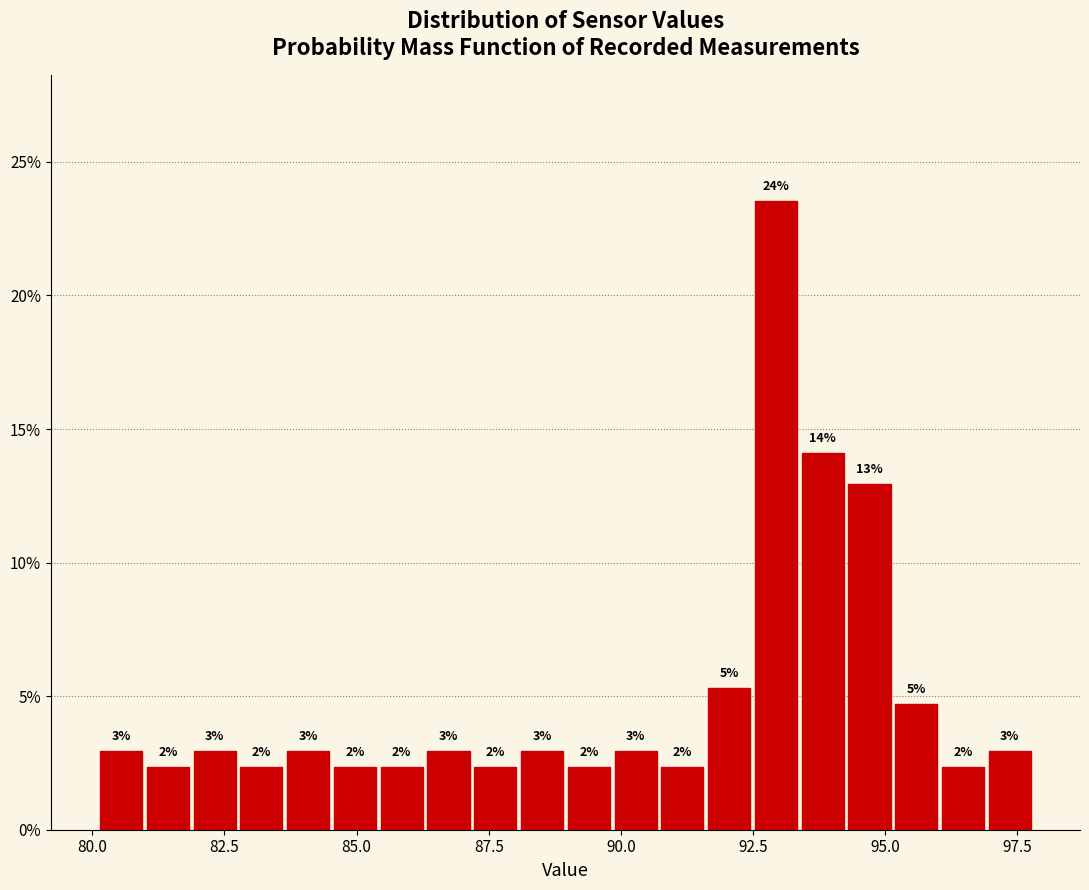

Read against the x-axis, roughly where is the centre of the tallest bar?

93.0